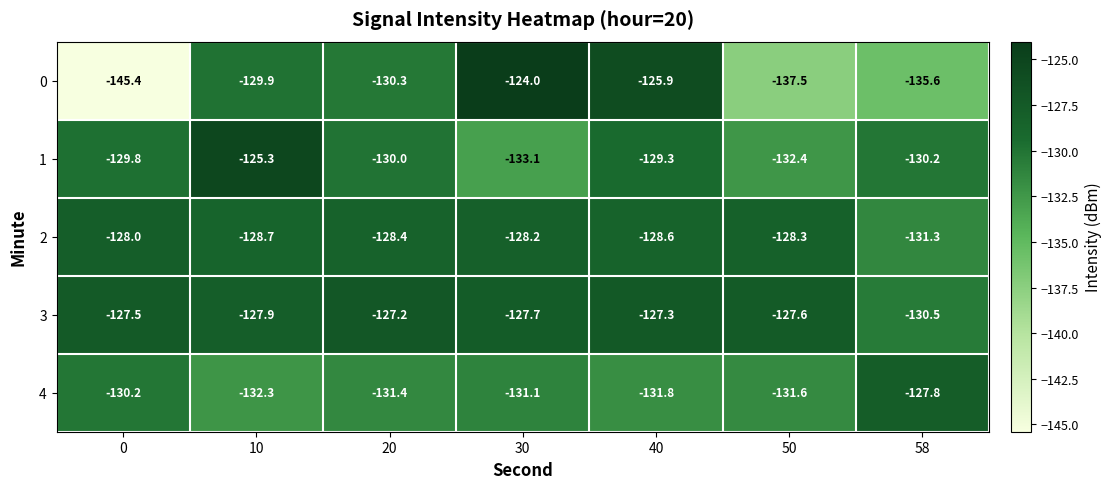

What is the average value of the 1 series?

-130.0